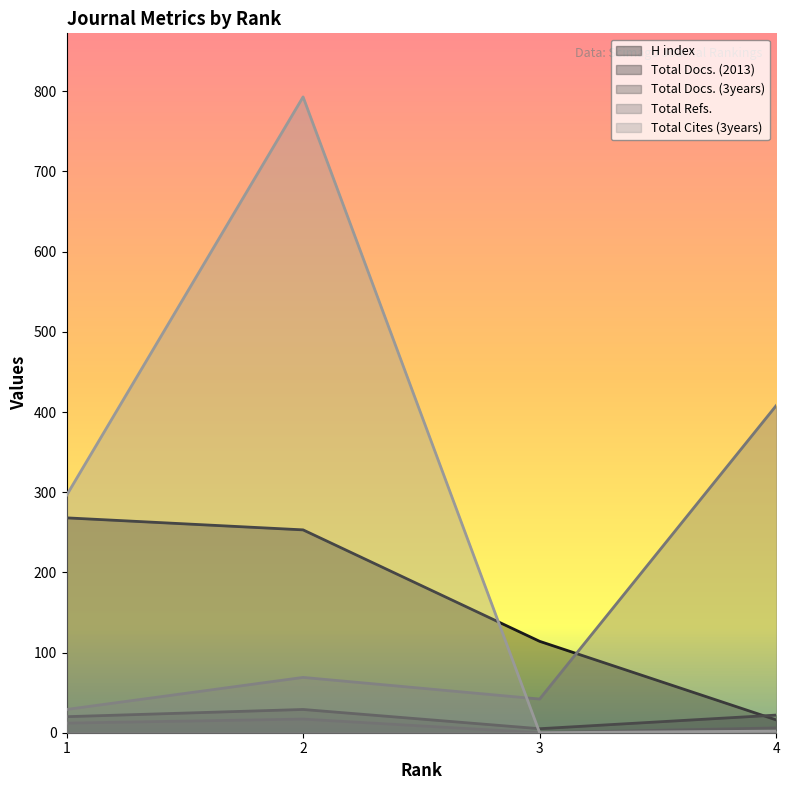

Between 3 and 4, which series saw the biggest shift?

Total Refs.